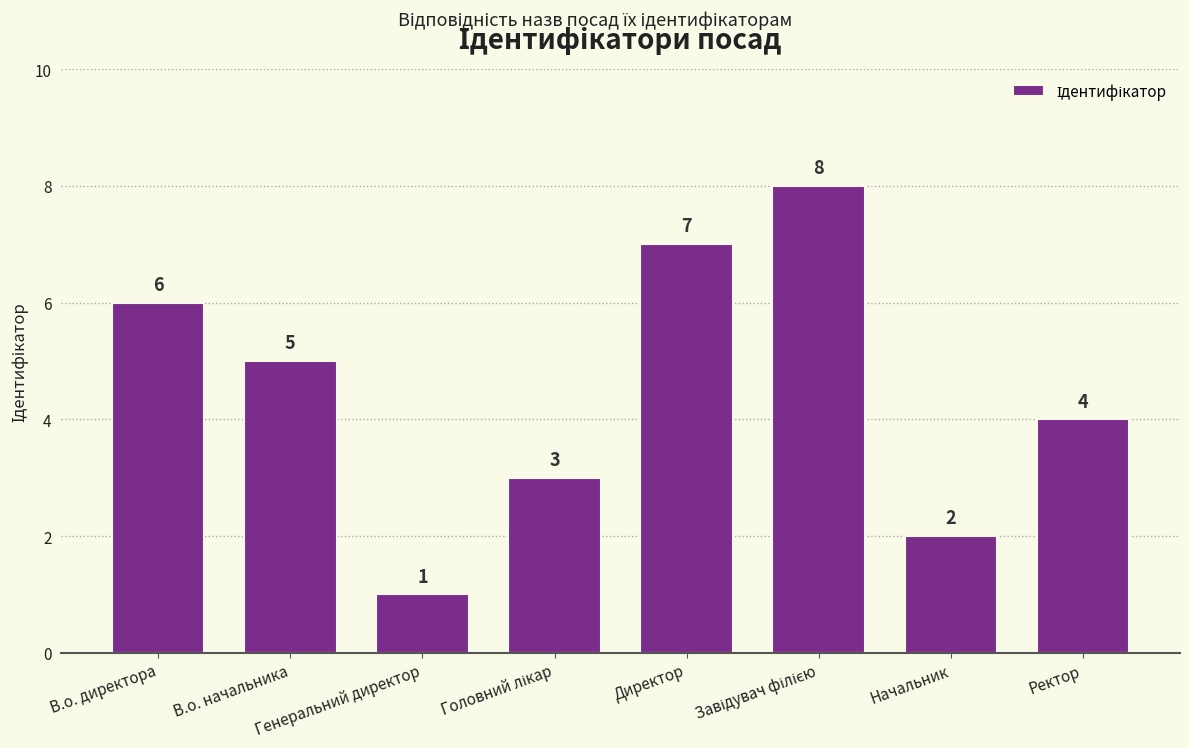

Approximately how many times larger is the value at Генеральний директор compared to Директор?

0.1